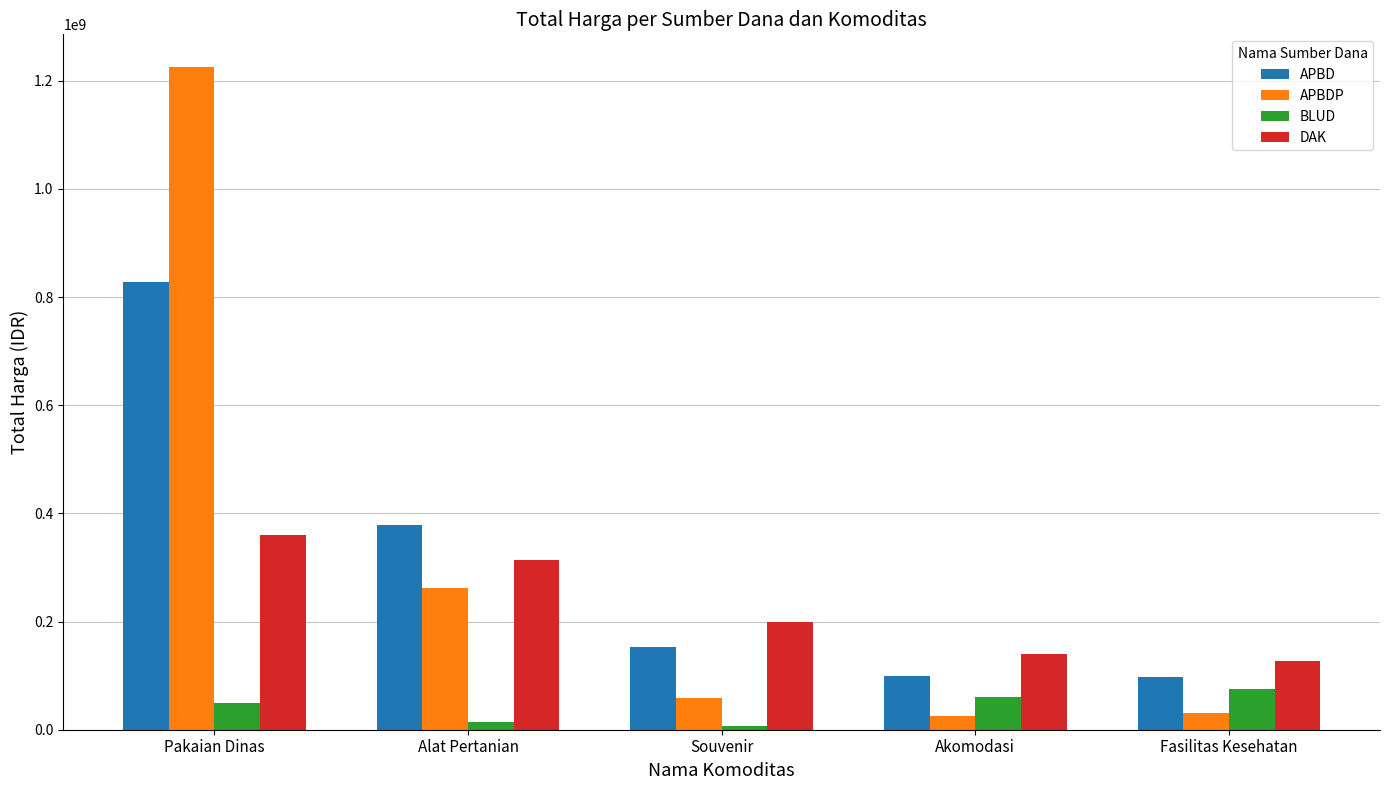

What are all the series names shown in the legend?

APBD, APBDP, BLUD, DAK